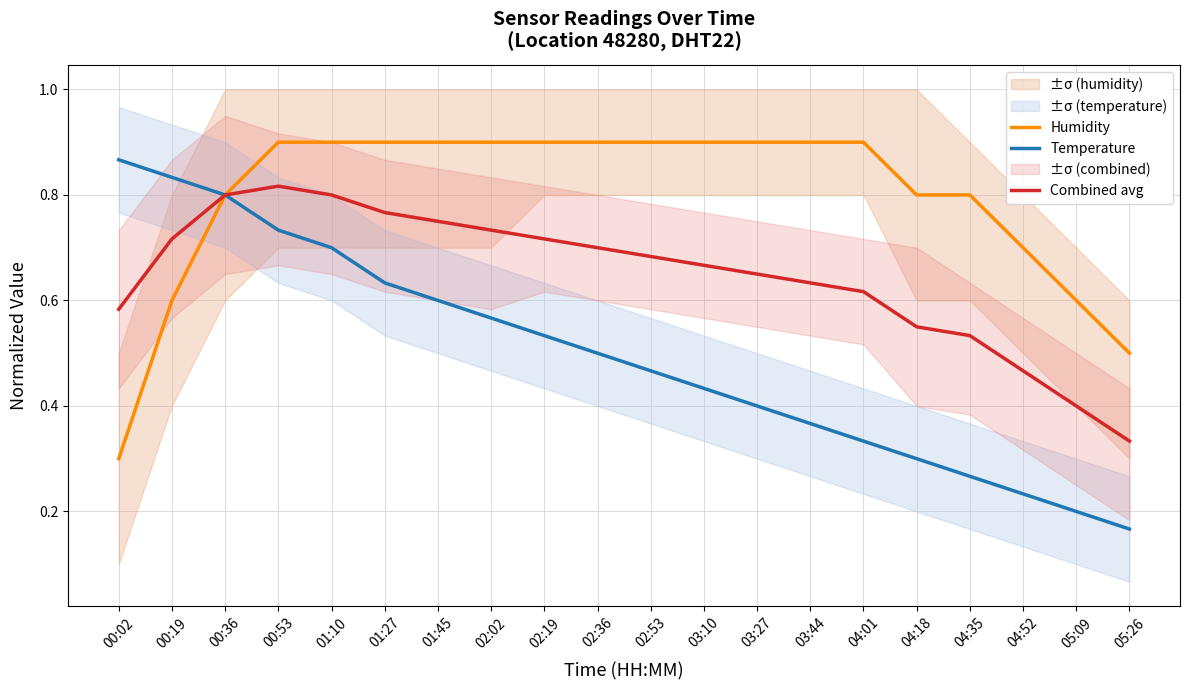

How many intersections are there between Combined avg and Temperature?

1